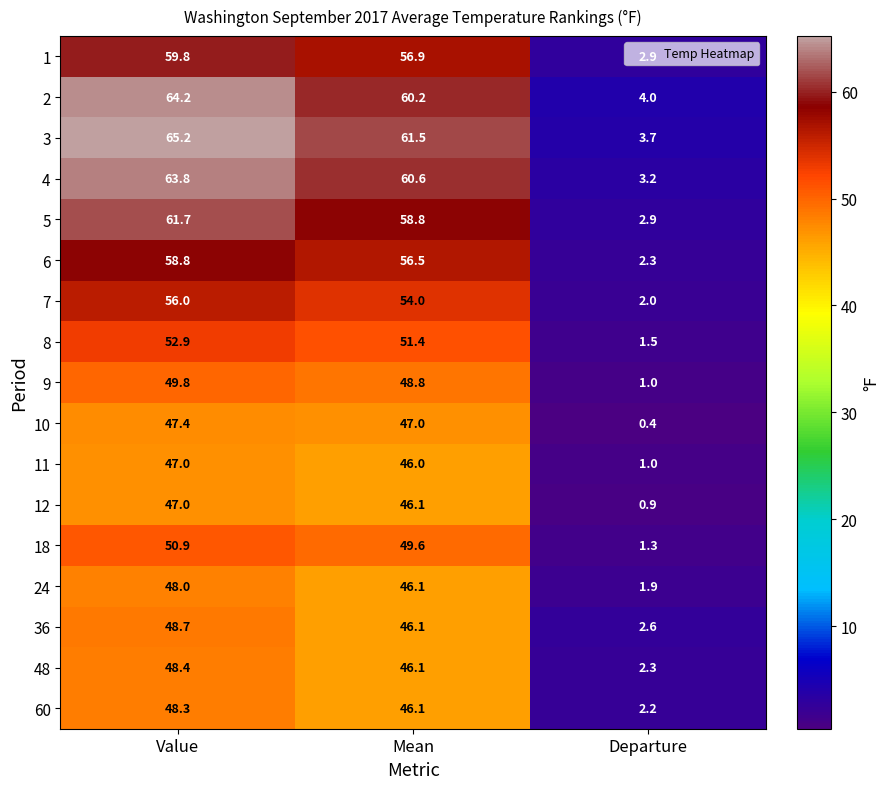

At how many categories does at least one series exceed 47?

2